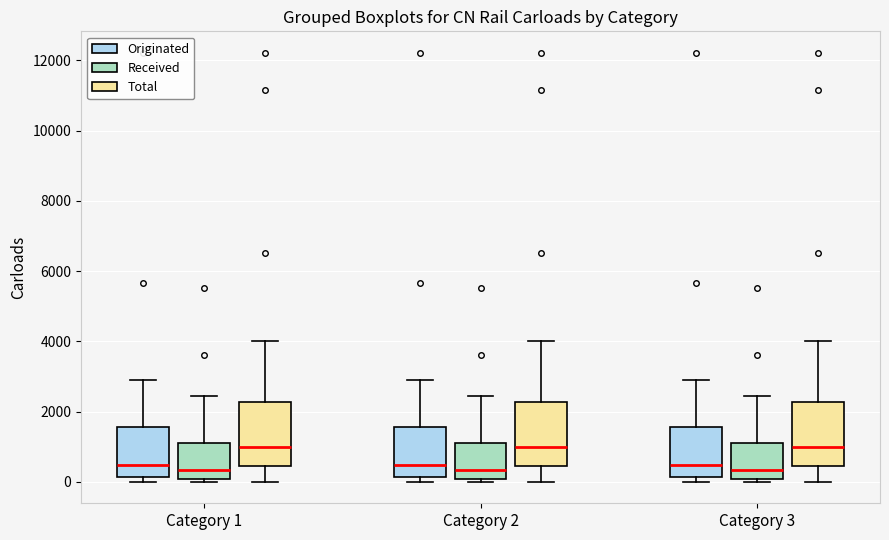

Where is the lower edge of the box for Category 3 (Total) on the y-axis? The values are not printed on the chart, so give them approximately, as read against the axis.

400